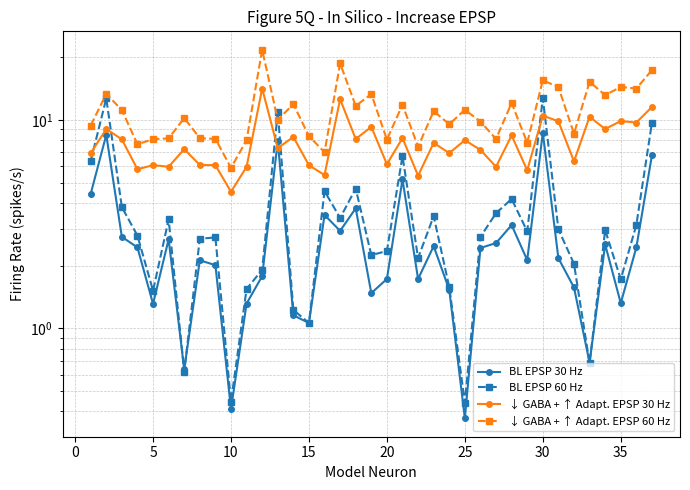

How many lines are shown in the chart?

4